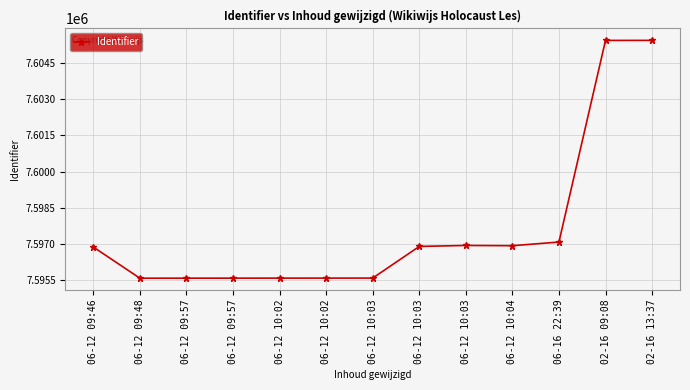

Which has a higher value, 06-12 10:02 or 06-12 09:57?

06-12 10:02